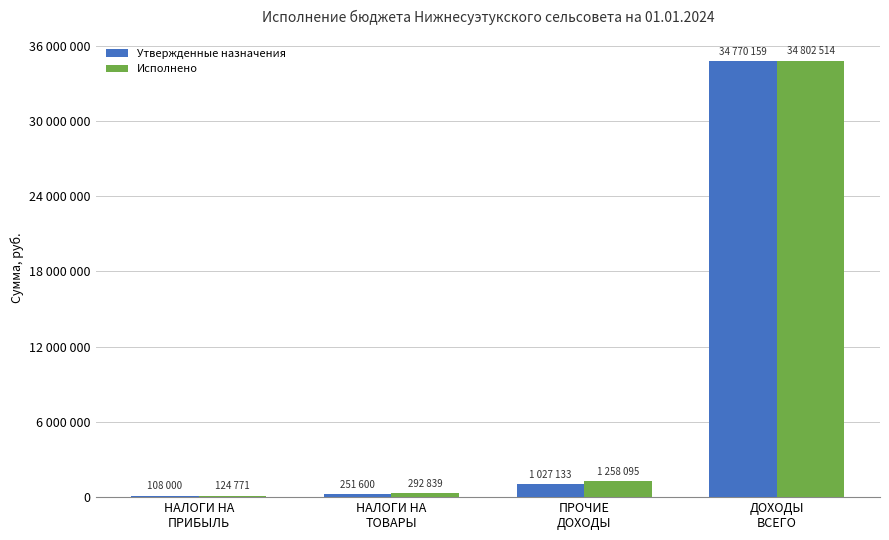

Read the Исполнено value at ПРОЧИЕ
ДОХОДЫ.

1258095.4